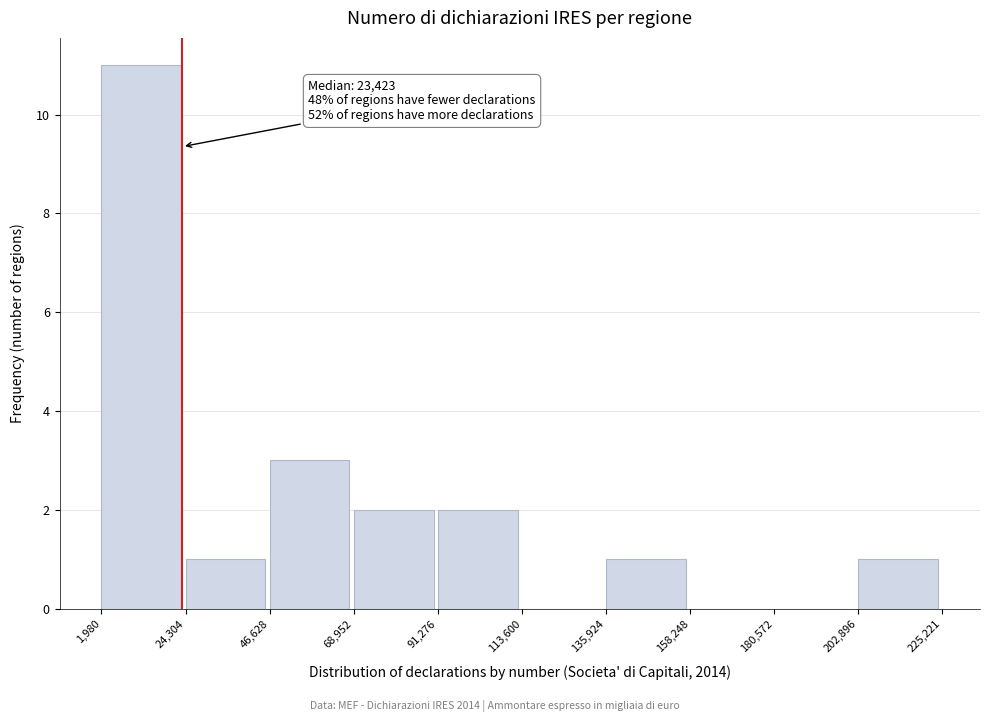

Which range on the x-axis has the tallest bar?

1,980 to 24,304